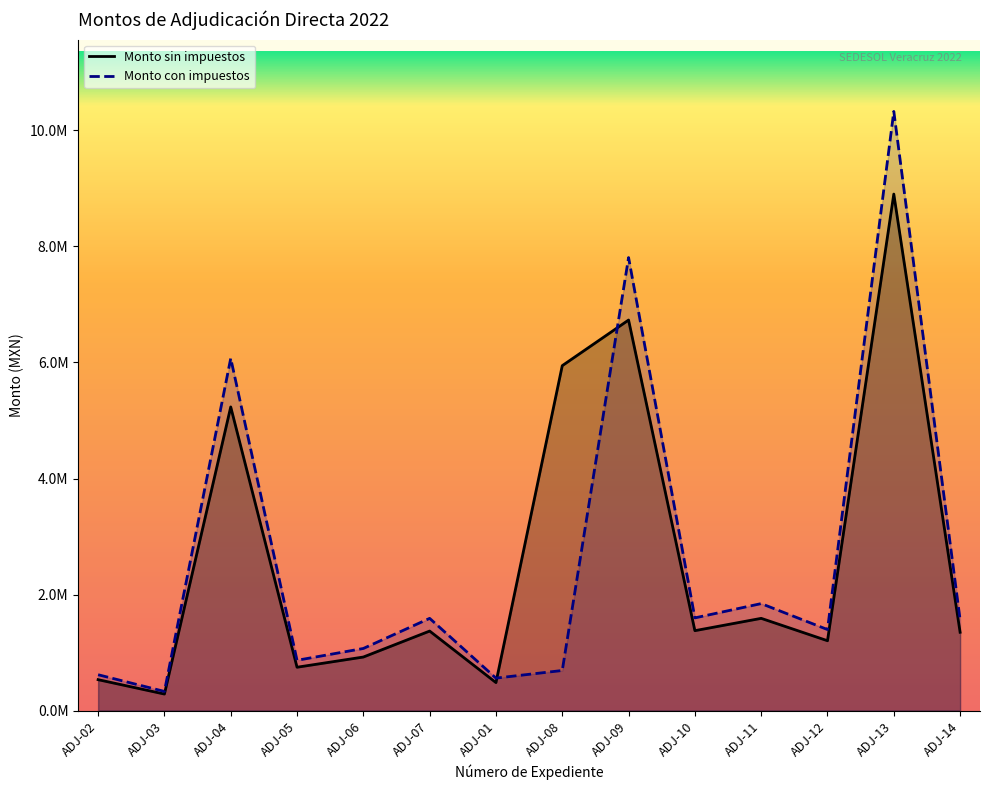

What is the label of the 10th point from the right?

ADJ-06